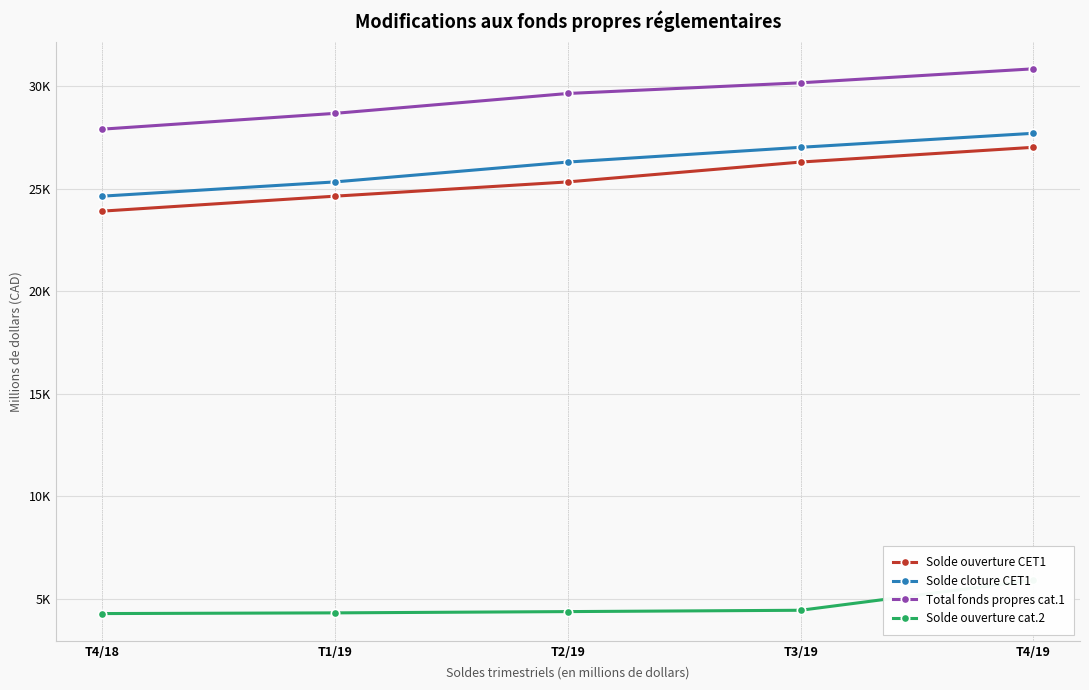

What is the approximate value of Total fonds propres cat.1 at T4/19, to the nearest 100?

30900